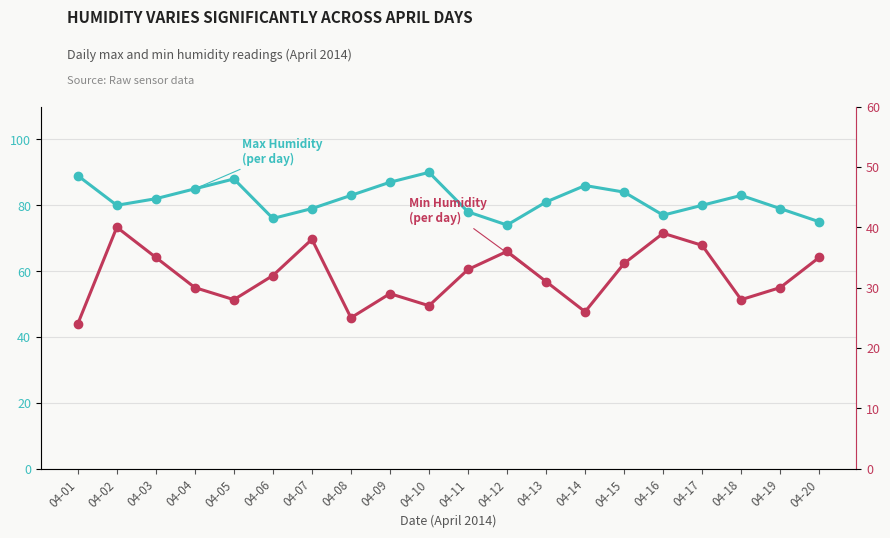

At which category does the chart reach its minimum across all series?

04-01